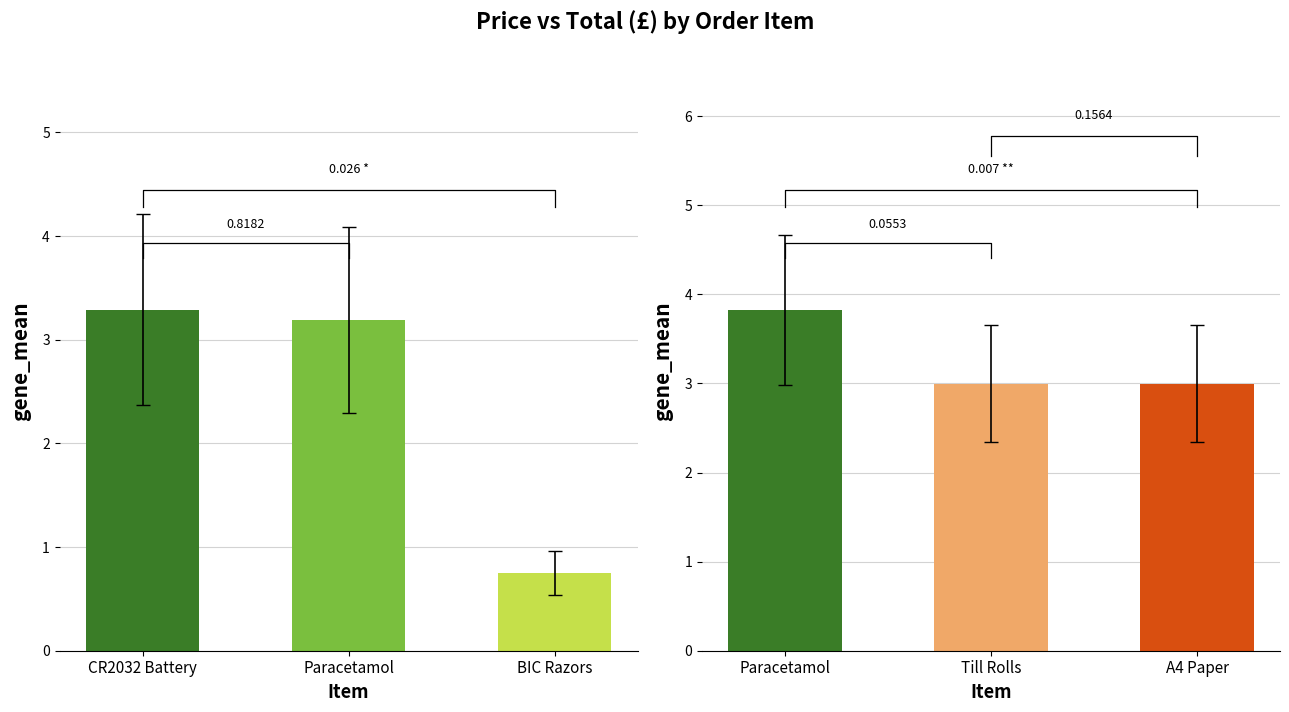

How many bars are there in total?

6